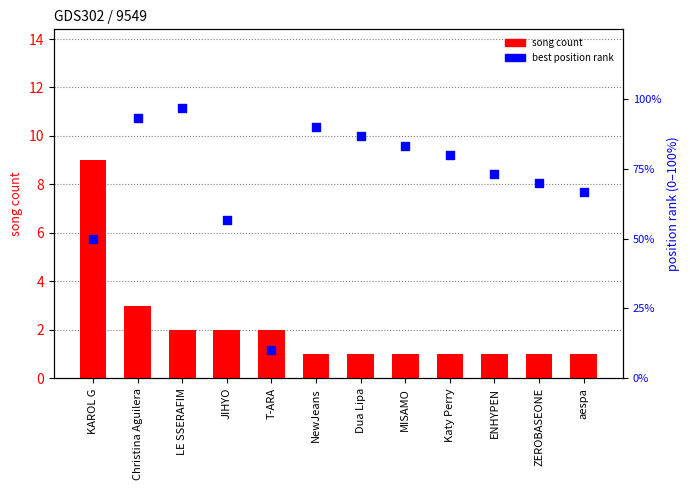

Is the value of best position rank at KAROL G greater than the value of song count at NewJeans?

No